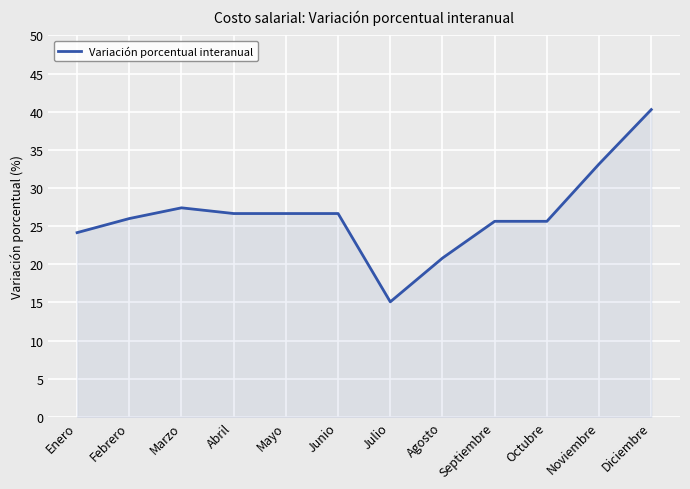

What is the ratio of the value at Agosto to the value at Noviembre?

0.6